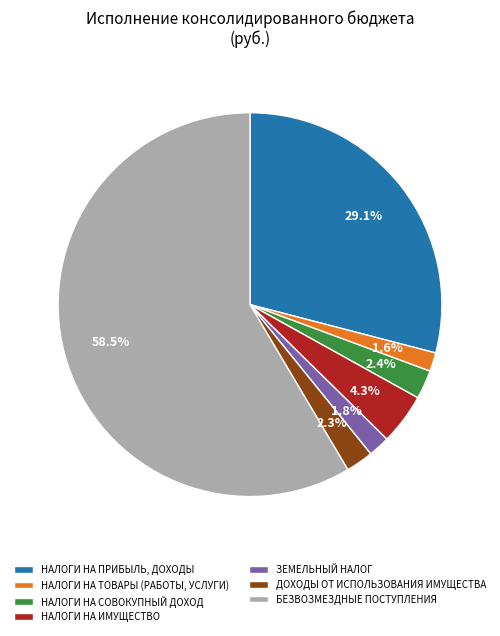

Which category has the biggest portion of the pie?

БЕЗВОЗМЕЗДНЫЕ ПОСТУПЛЕНИЯ